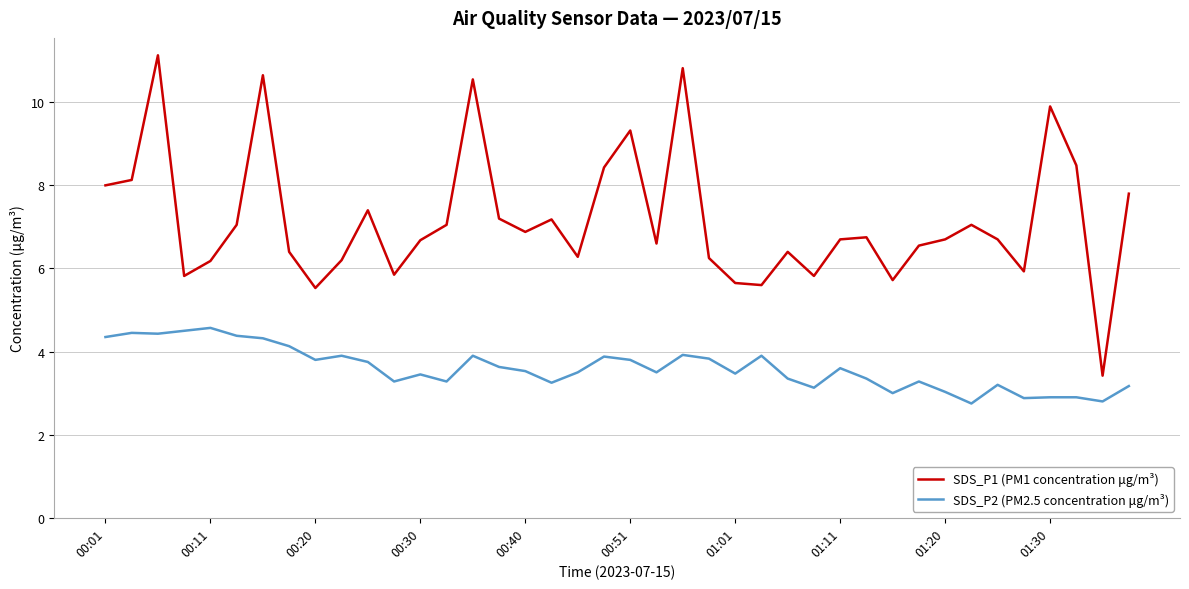

Rank the series by their average value, from highest to lowest.

SDS_P1 (PM1 concentration μg/m³), SDS_P2 (PM2.5 concentration μg/m³)